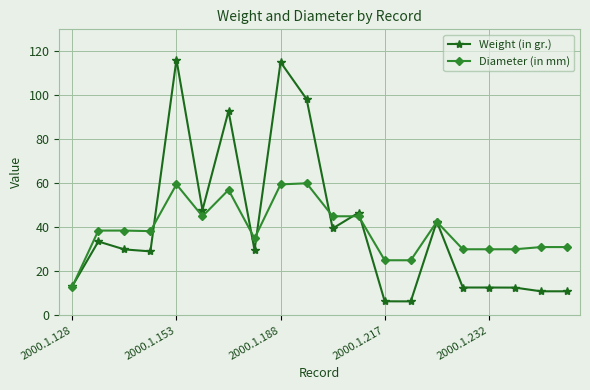

List the series in order of their peak value, lowest first.

Diameter (in mm), Weight (in gr.)